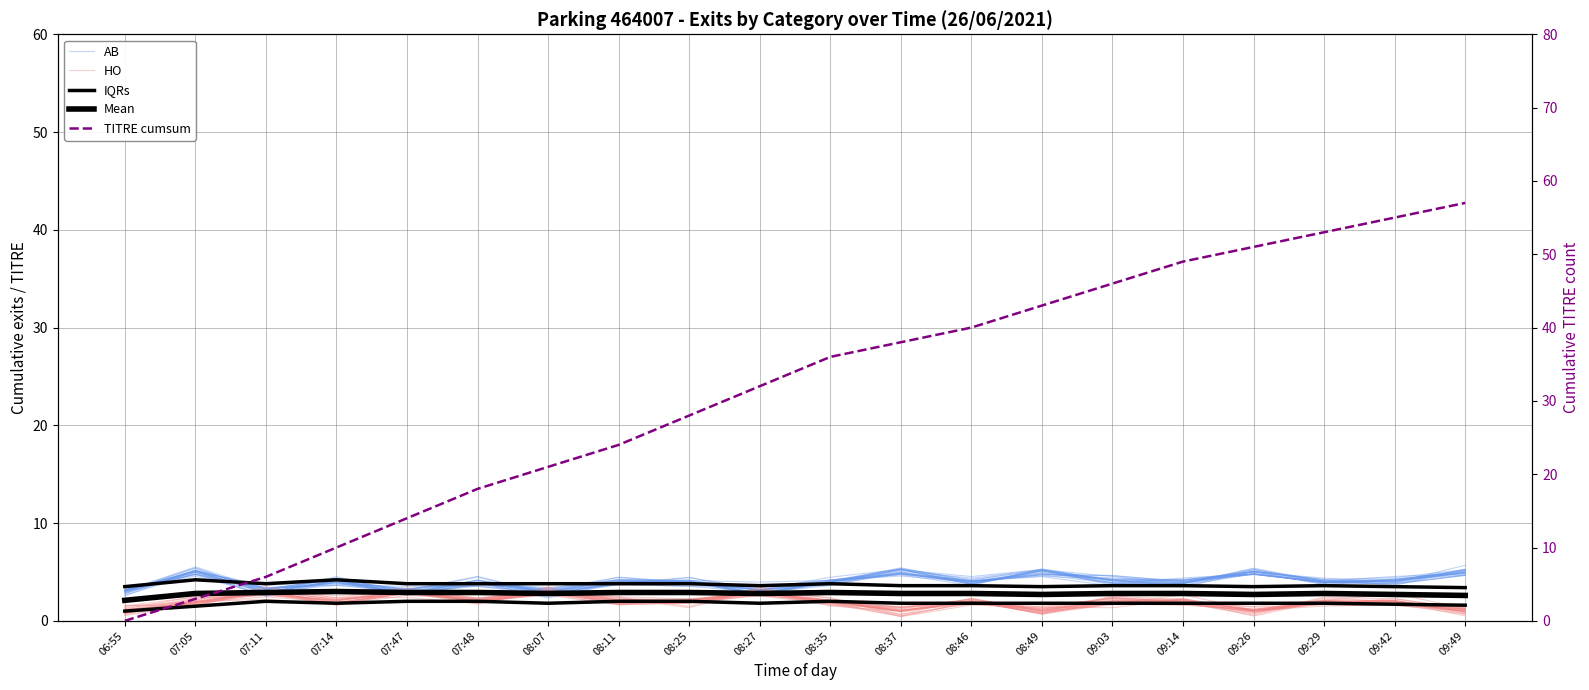

What is the value of the Mean point at the 8th from the left?

2.9